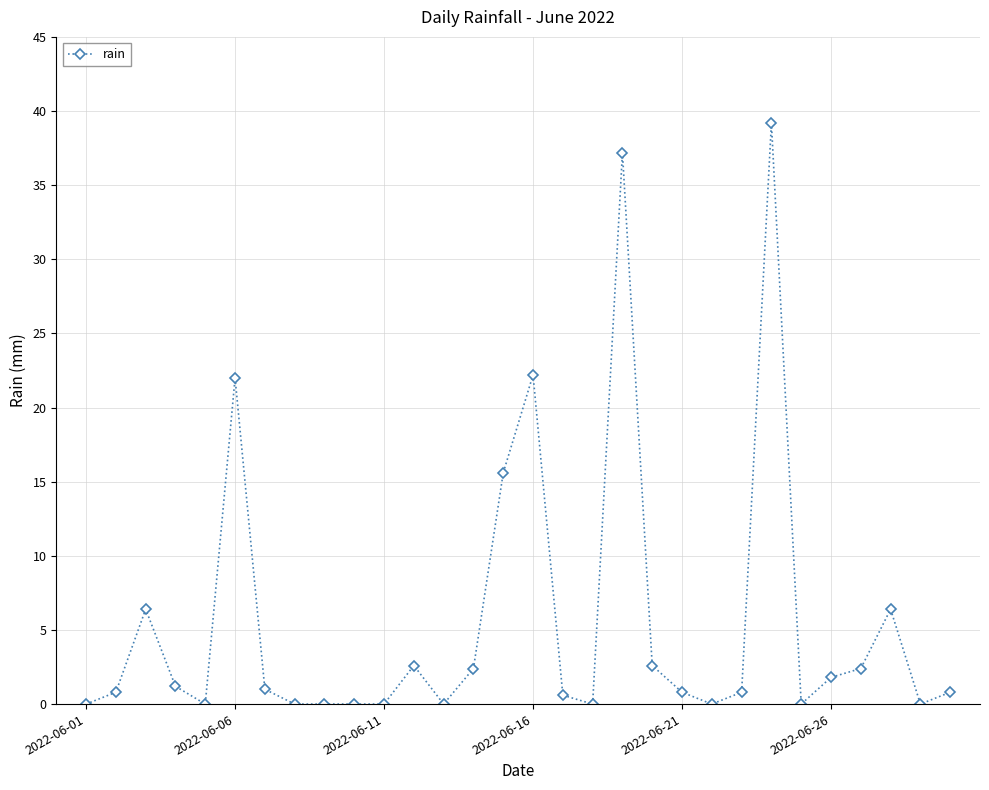

True or false: there are more than 0 points higher than both neighbors.

True